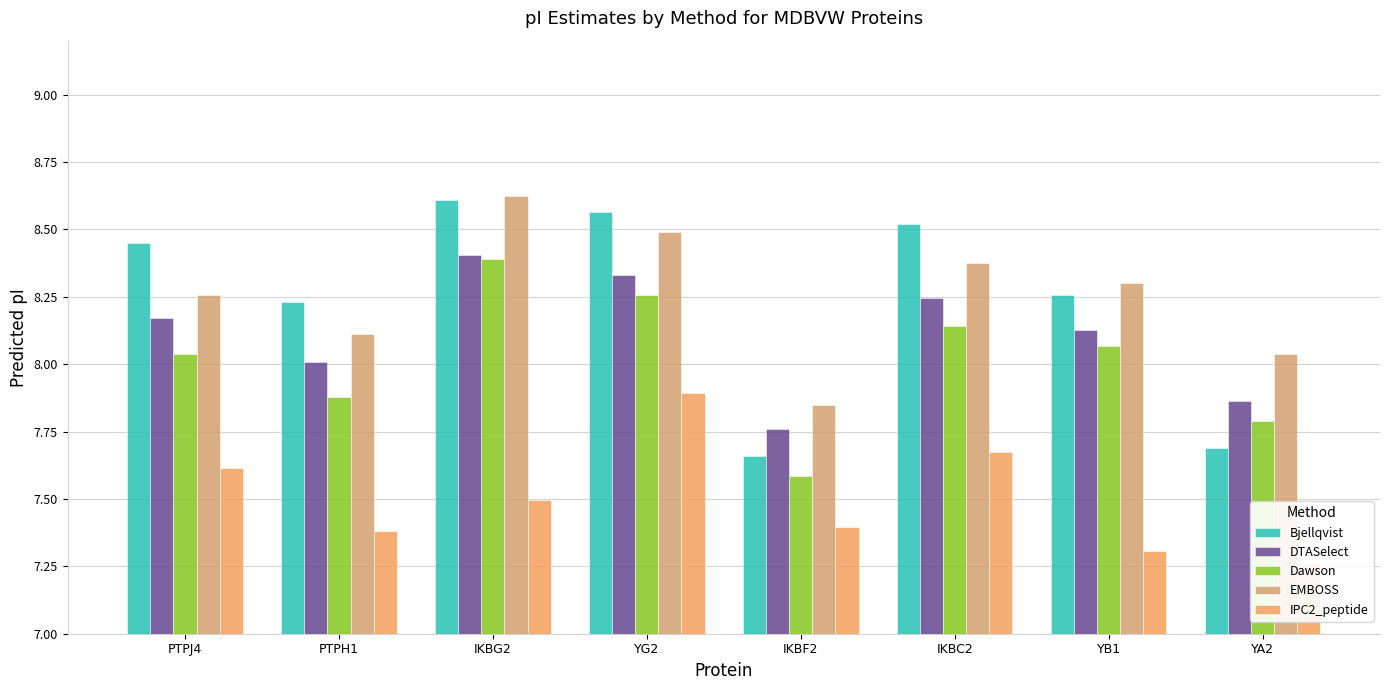

What is the total value across all series at YB1?

40.1